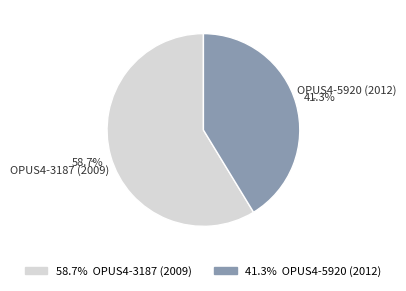

How many slices are in this pie chart?

2